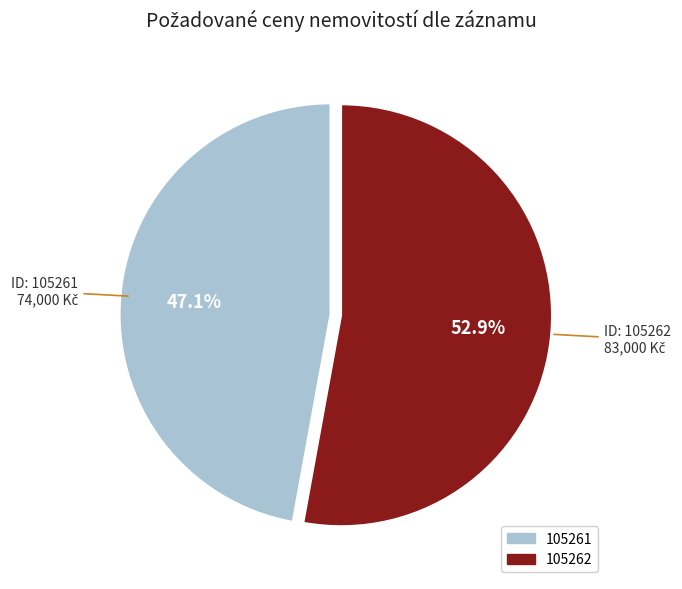

To the nearest percent, what portion does 105262 represent?

53%